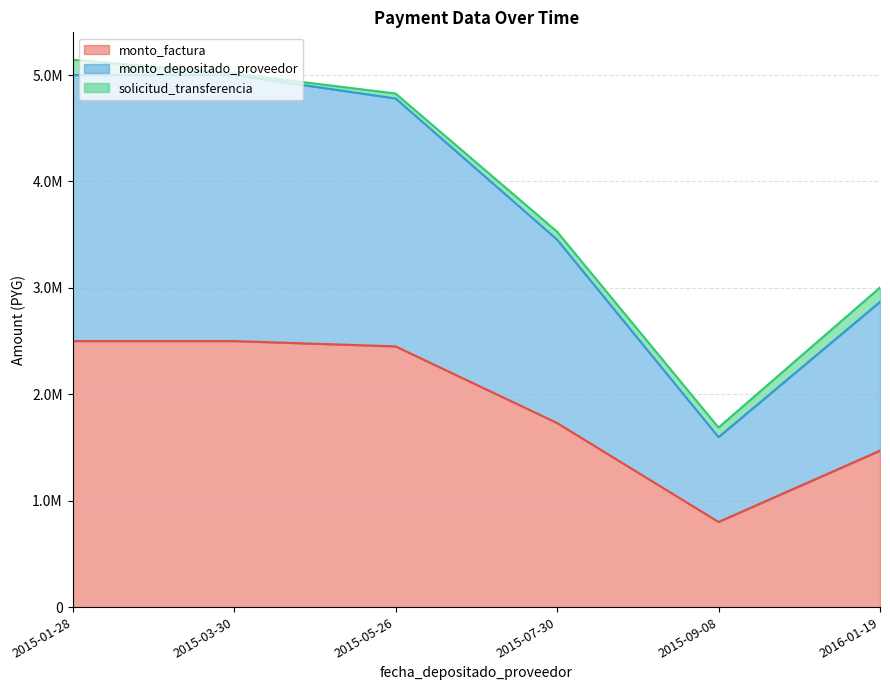

What is the average value of the solicitud_transferencia series?

83957